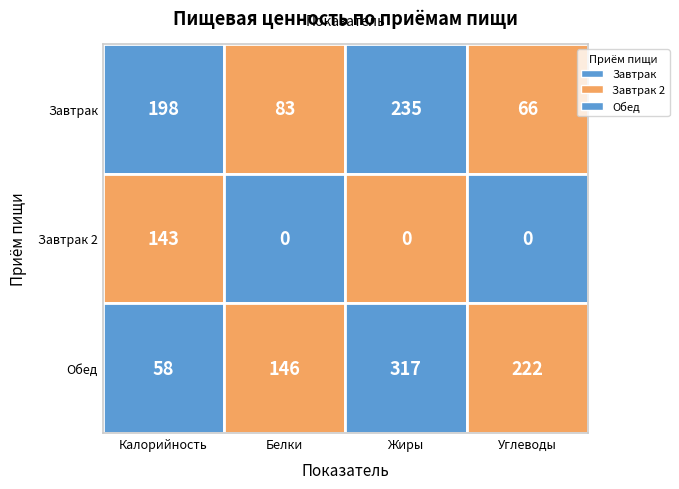

Rank the categories by Завтрак value from lowest to highest.

Углеводы, Белки, Калорийность, Жиры